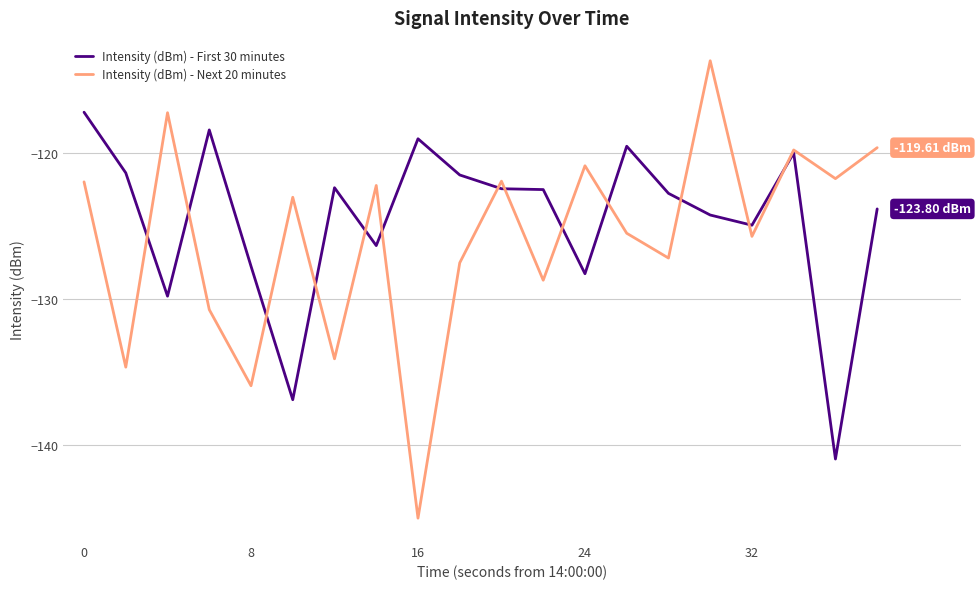

Which series has the widest spread of values?

Intensity (dBm) - Next 20 minutes